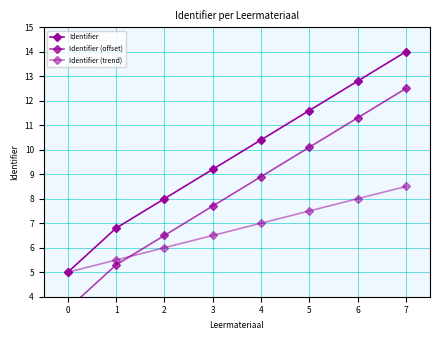

Reading left to right, list all the values displayed in this chart.

Identifier: 5.0	6.8	8.0	9.2	10.4	11.6	12.8	14.0
Identifier (offset): 3.5	5.3	6.5	7.7	8.9	10.1	11.3	12.5
Identifier (trend): 5.0	5.5	6.0	6.5	7.0	7.5	8.0	8.5